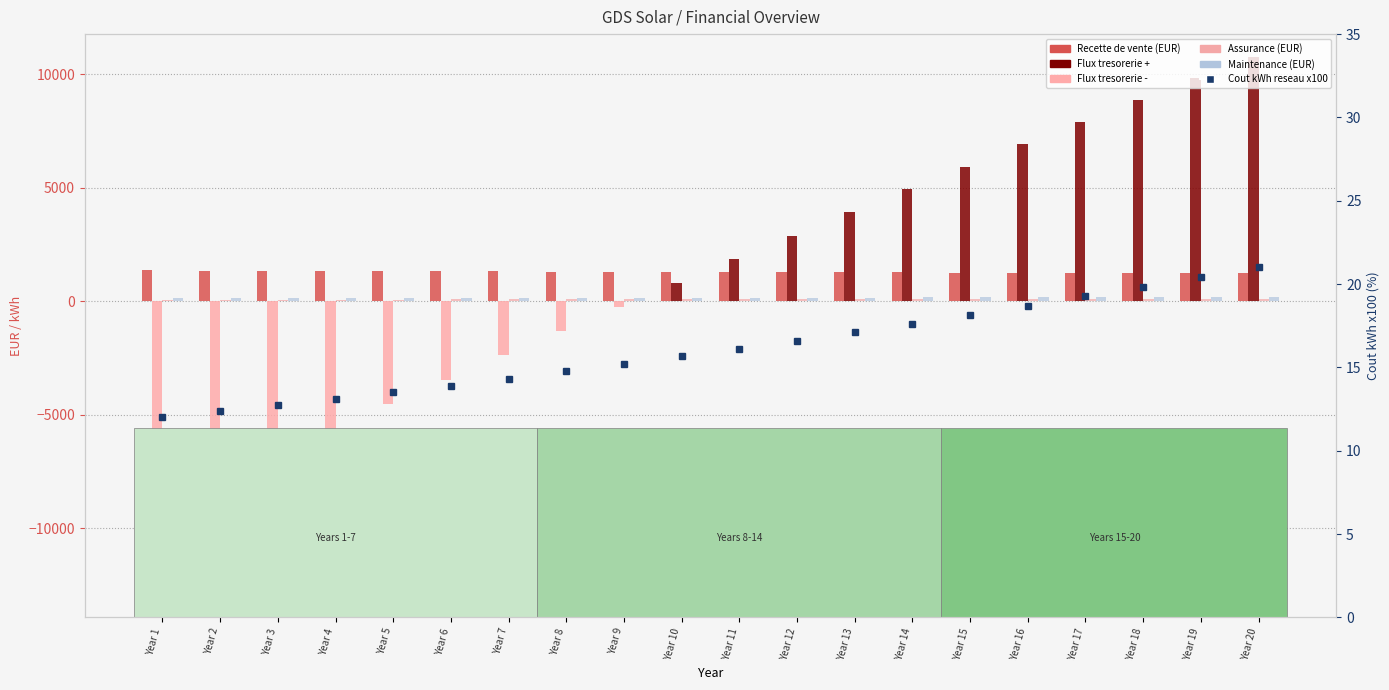

Rank the series at Year 3 from highest to lowest value.

Recette de vente (EUR), Maintenance (EUR), Assurance (EUR), Cout kWh reseau x100 (%), Flux tresorerie cumule (EUR)